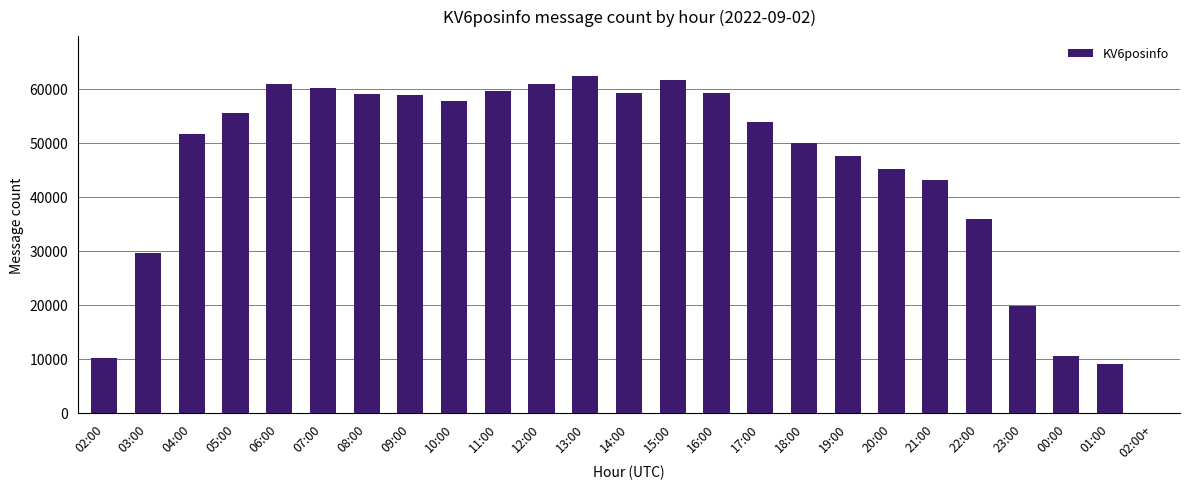

Where is the data nearest to the value 31117?

03:00